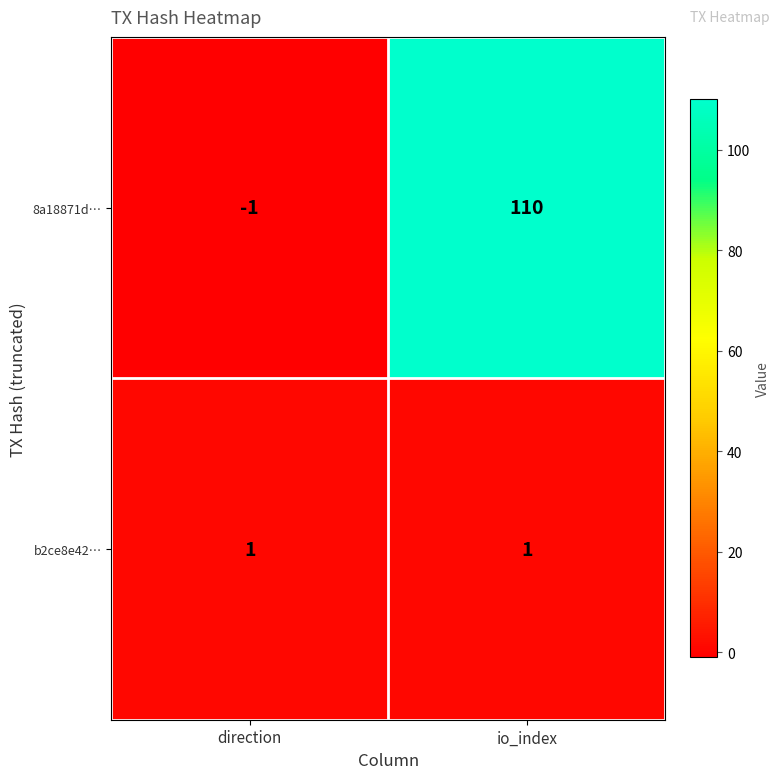

True or false: 8a18871d… has a value of 110 at io_index.

True